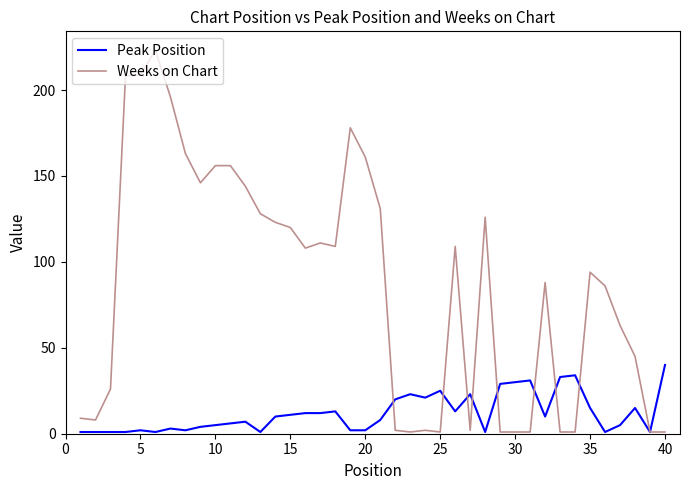

How many lines are shown in the chart?

2